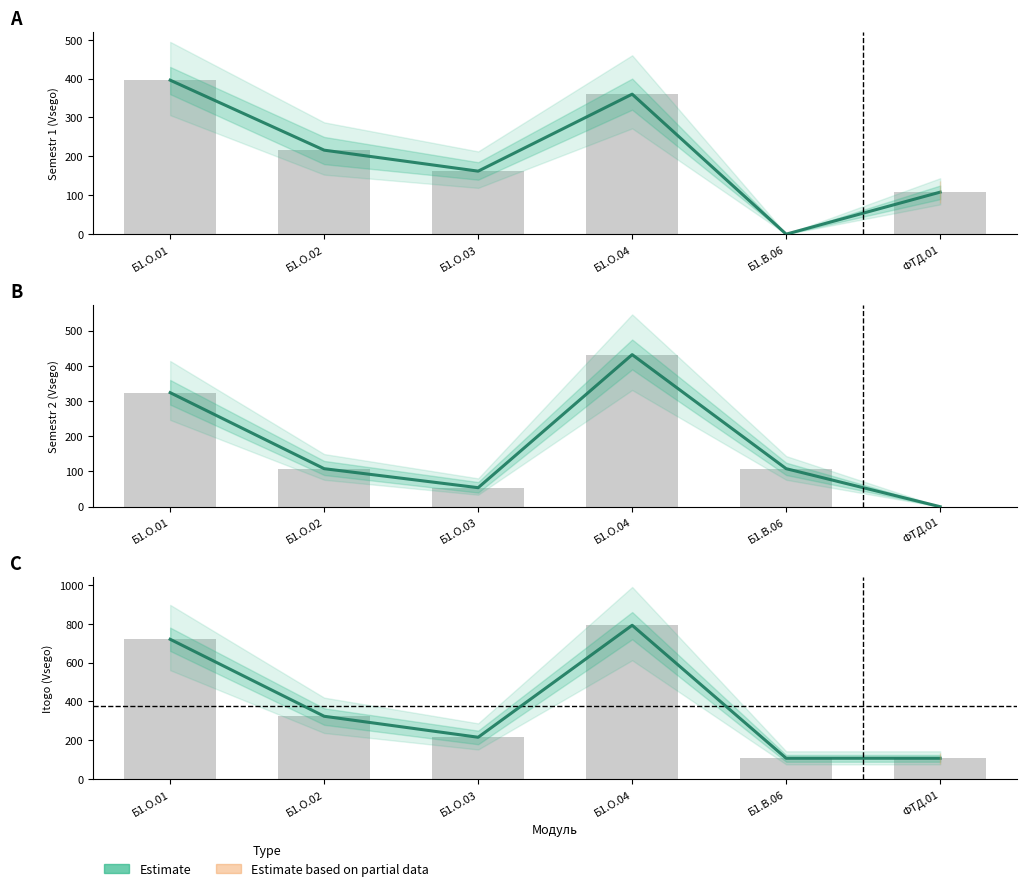

What is the average value?

378